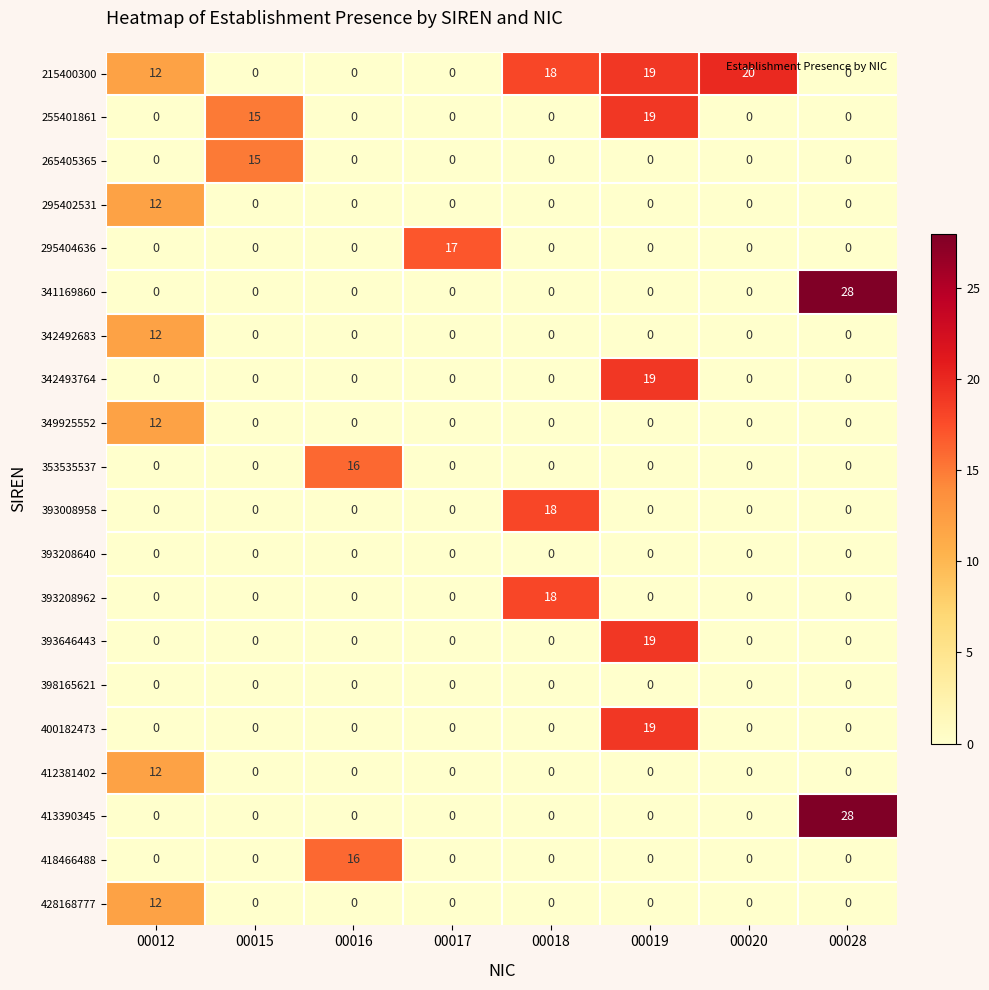

Which series has the largest total across all categories?

215400300